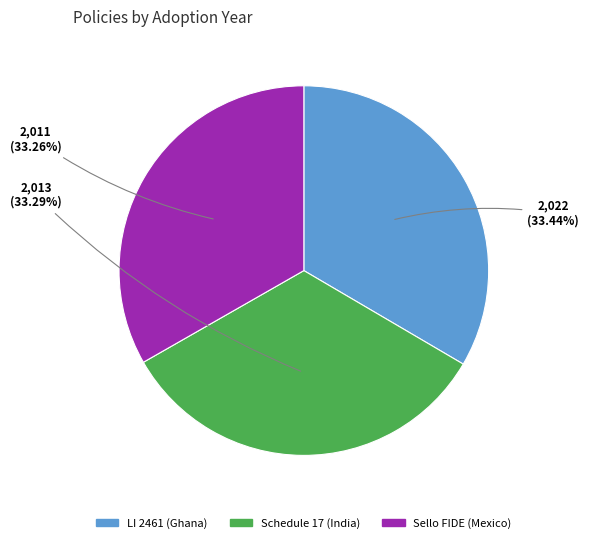

Is there any slice that represents more than half of the pie?

No